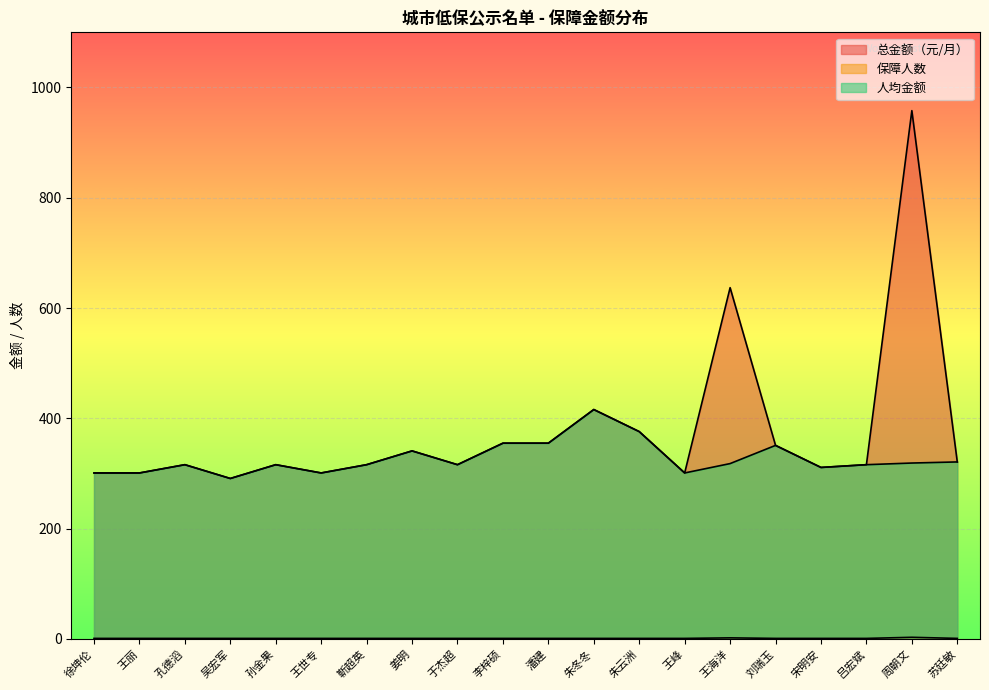

Rank the series by their maximum value, from lowest to highest.

保障人数, 人均金额, 总金额（元/月）